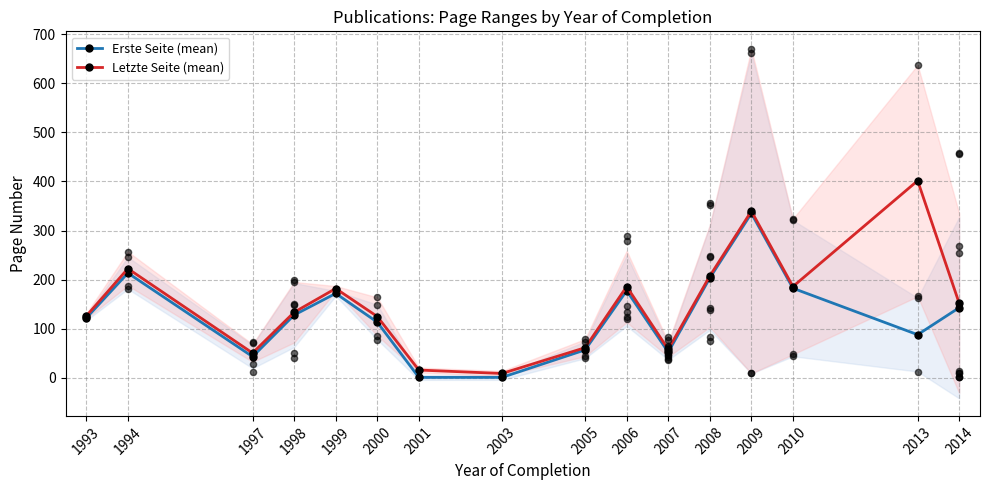

What is the total value across all series at 2009?

674.5